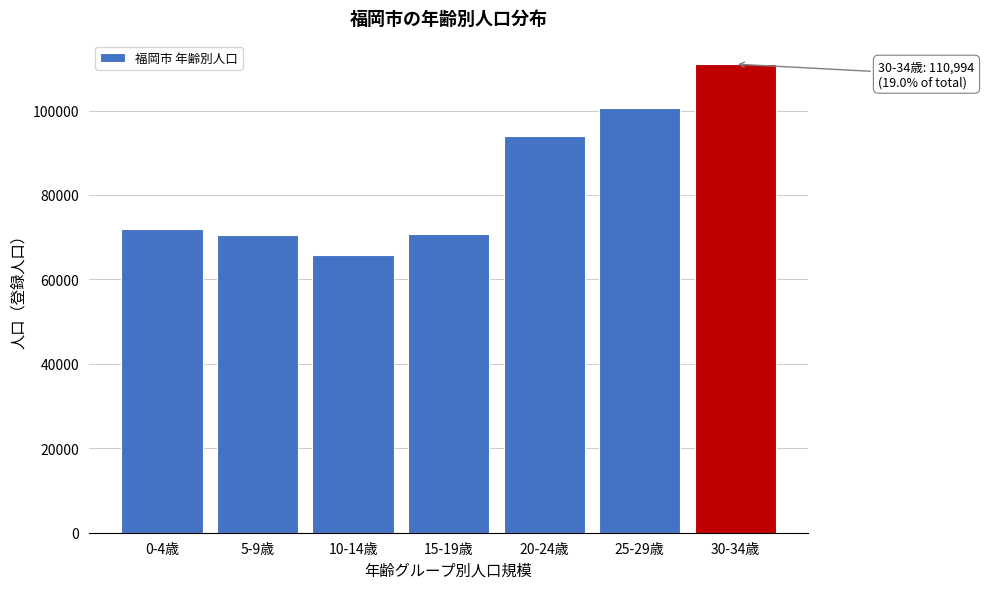

What is the average value?

83500